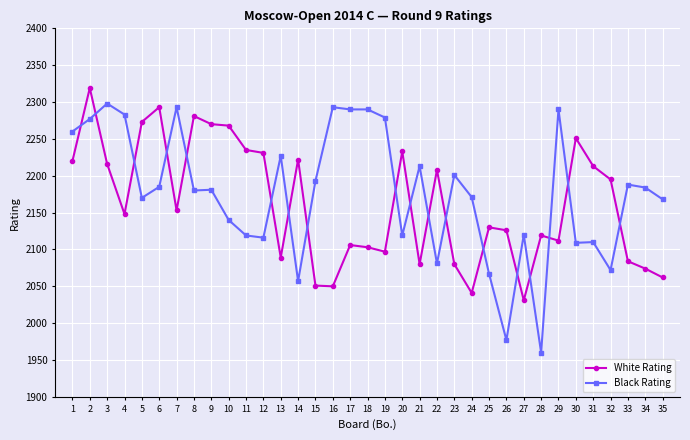

What is the value of the Black Rating point at the 21st from the left?

2213